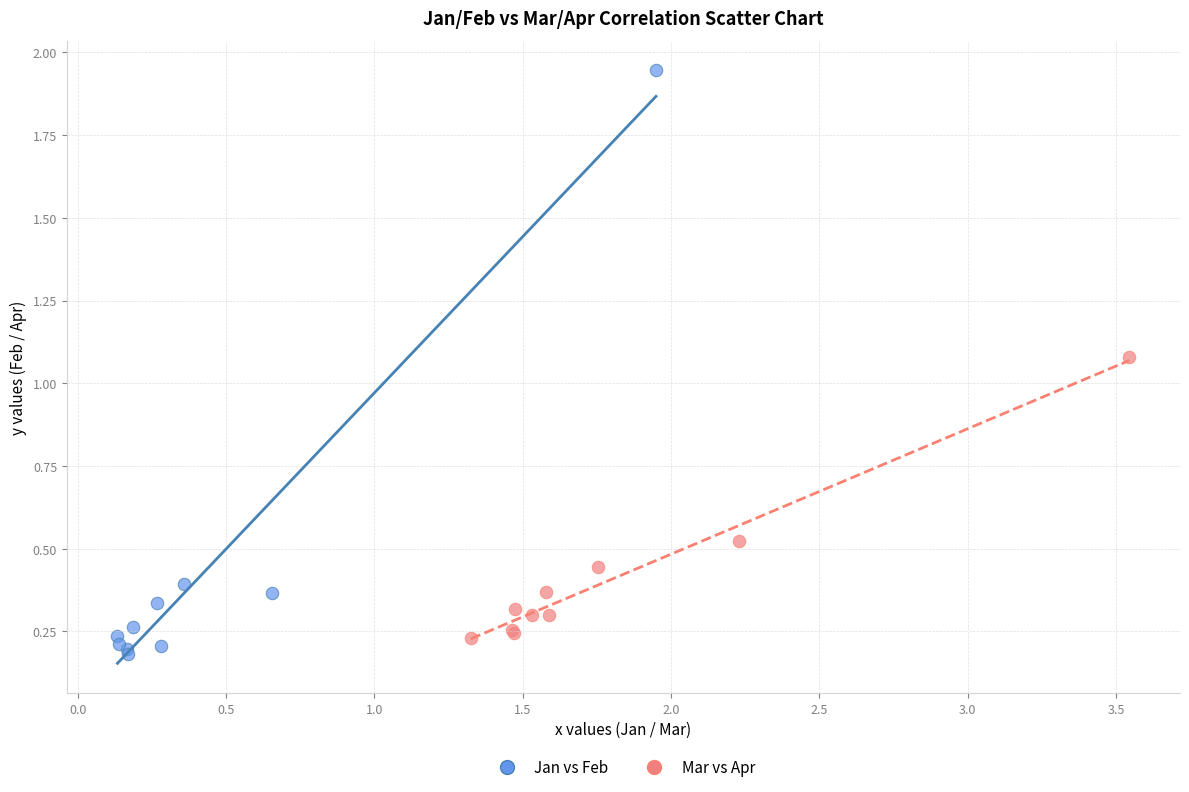

What are all the series names shown in the legend?

Jan vs Feb, Mar vs Apr